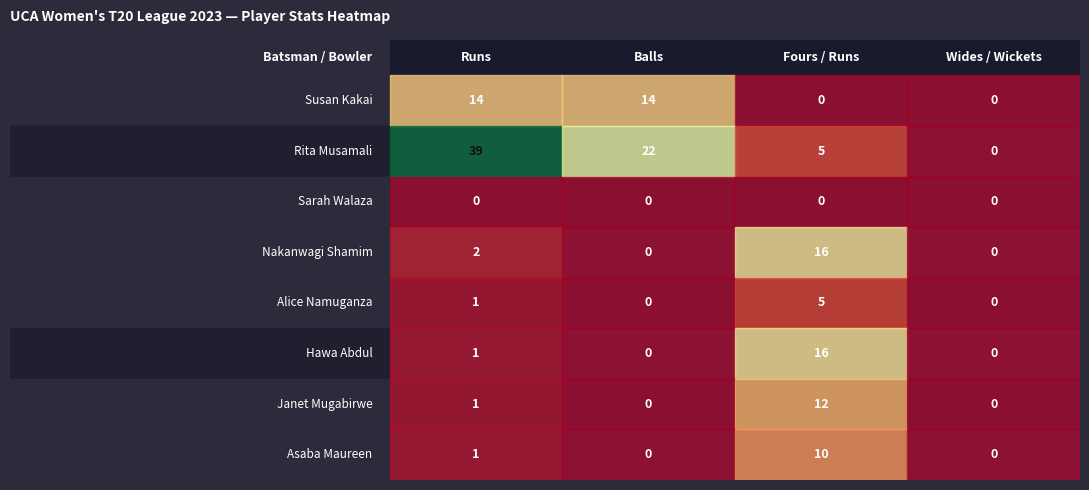

At which category is the sum across all series the highest?

2